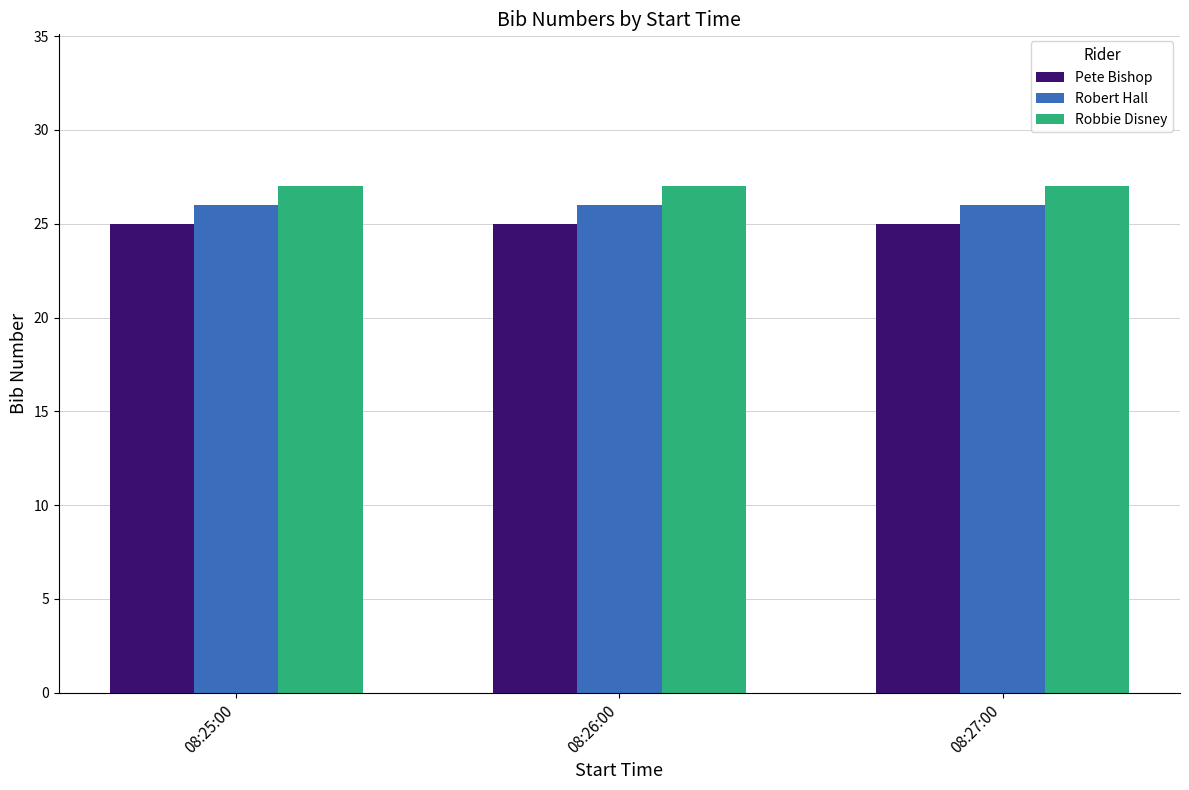

Reading left to right, list all the values displayed in this chart.

Pete Bishop: 25	25	25
Robert Hall: 26	26	26
Robbie Disney: 27	27	27